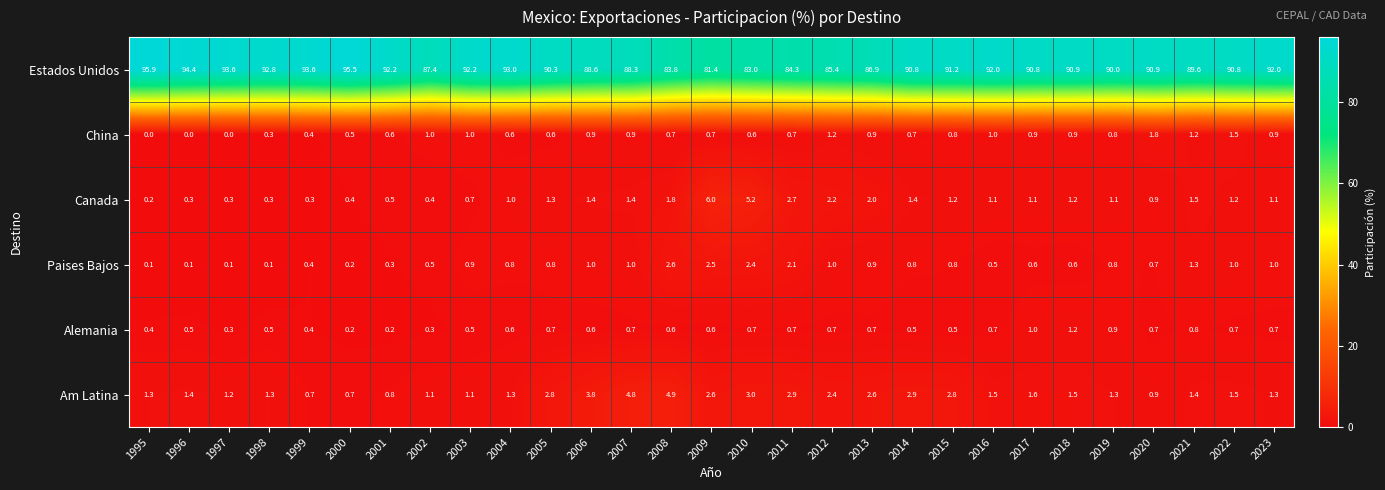

Which series changed the most between 1995 and 2016?

Estados Unidos